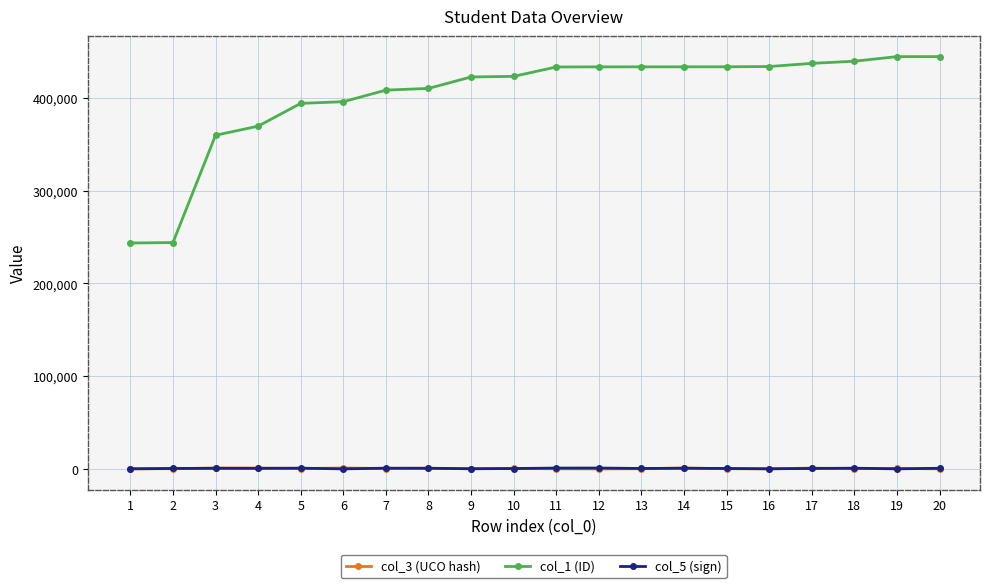

Is the value of col_1 (ID) at 18 greater than the value of col_3 (UCO hash) at 4?

Yes